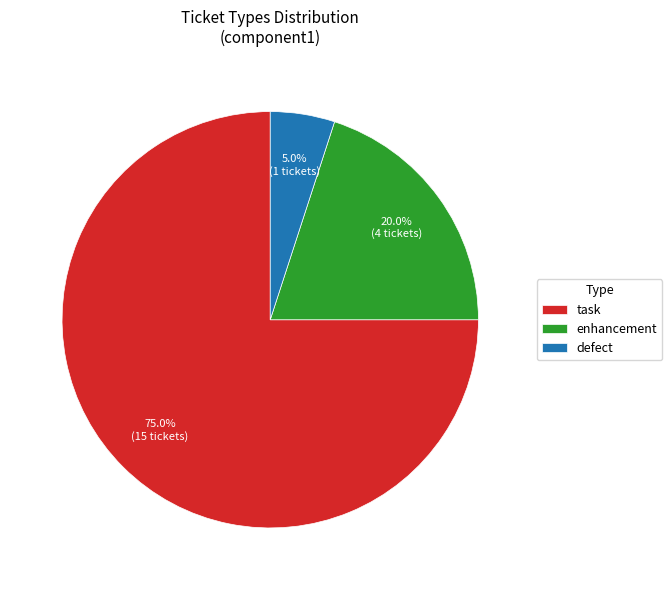

Which category accounts for the majority?

task